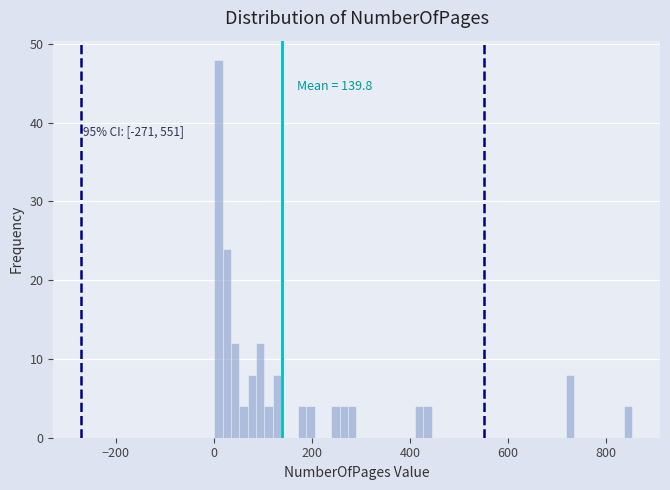

Around what value on the x-axis is the tallest bar? Give the approximate position of its centre, as read against the axis.

0